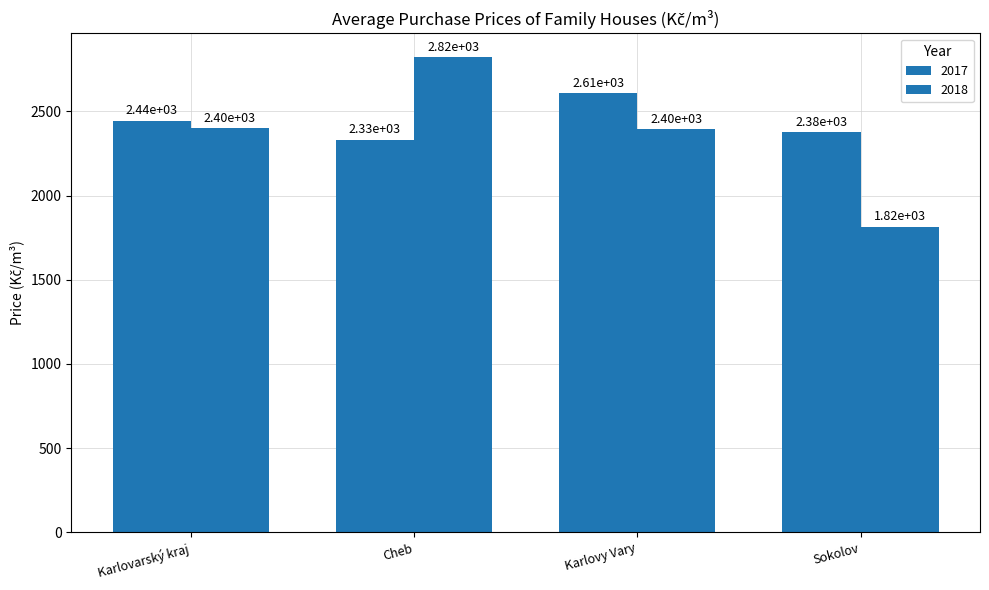

True or false: 2018 has a value of 2399 at Karlovarský kraj.

True